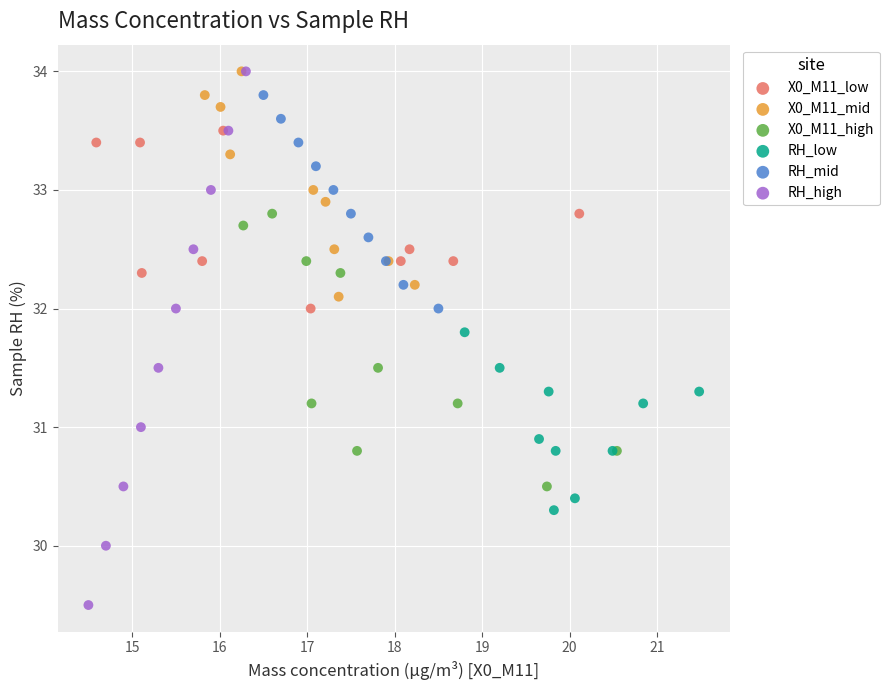

What are all the series names shown in the legend?

X0_M11_low, X0_M11_mid, X0_M11_high, RH_low, RH_mid, RH_high